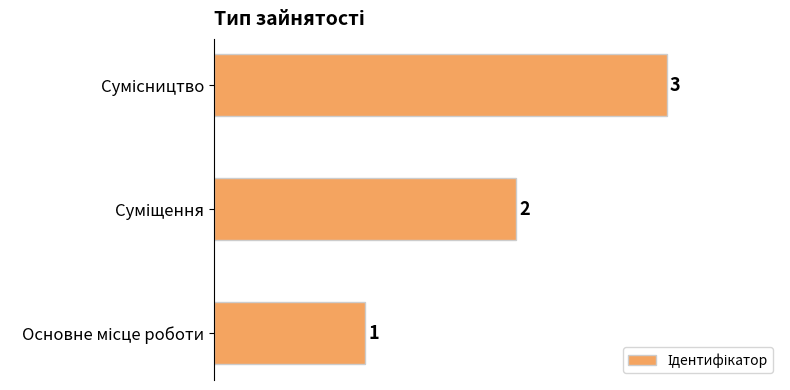

Does the chart contain stacked bars?

No